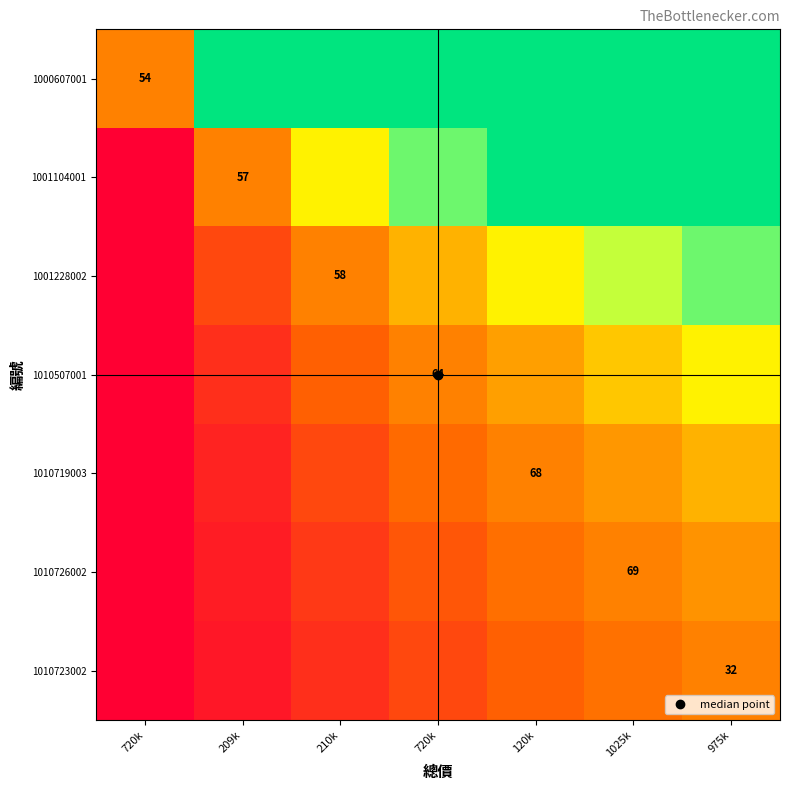

The 1001228002 series shows 0.0 at 720k. True or false?

True